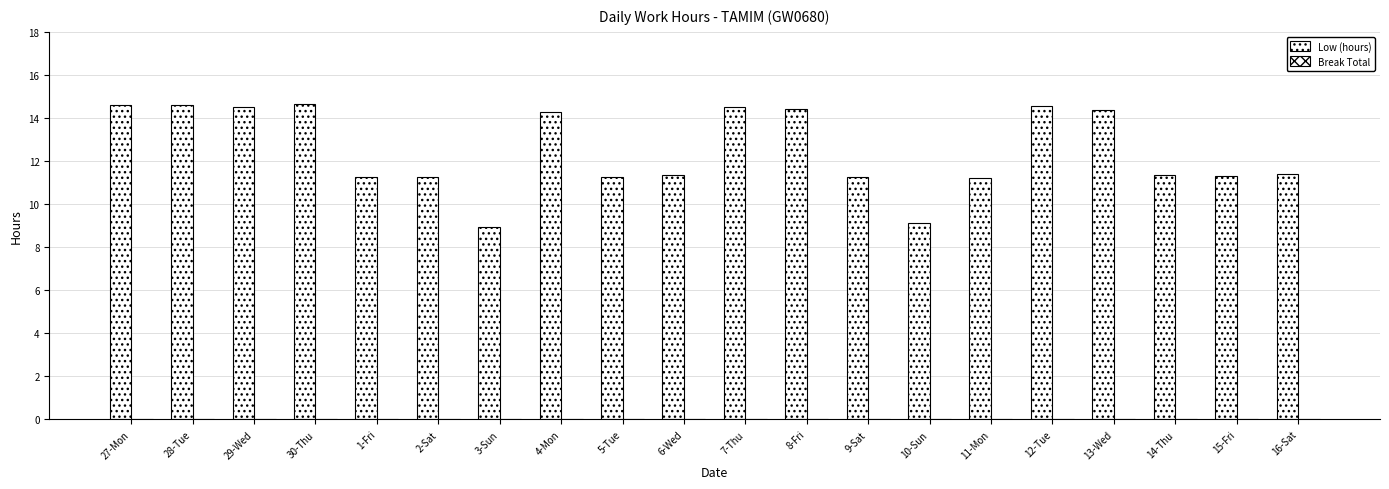

How many bars are there in total?

20